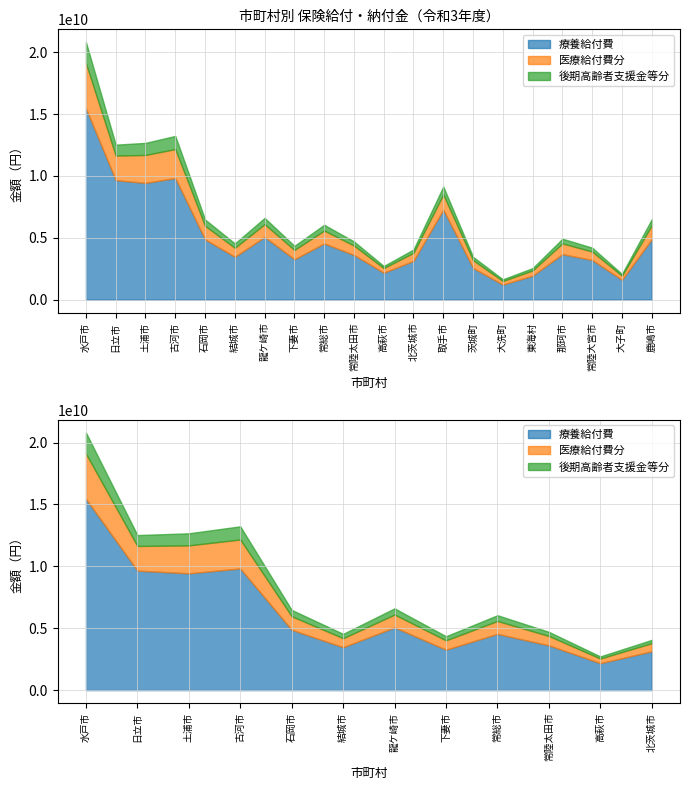

Reading left to right, list all the values displayed in this chart.

療養給付費: 15451707199	9654040000	9436636500	9827477908	4869016479	3465595310	5069969649	3266014951	4543206417	3614386703	2176199570	3134671004	7277095486	2556588653	1222421425	1939001727	3681975006	3205897597	1608160961	4891325594
医療給付費分: 3651996385	1989560382	2254494957	2341733542	1095459275	727166991	1032025660	753185846	1042869702	759177249	376065732	654345702	1220486551	633002928	285732202	423604373	864454774	683184367	325329187	1107037153
後期高齢者支援金等分: 1698712052	880984999	977324574	1062478847	512902755	350185158	503676465	332313885	463377816	332677585	169855051	267359222	643938365	271042871	137499293	188118910	380136015	313577323	141352400	495252968